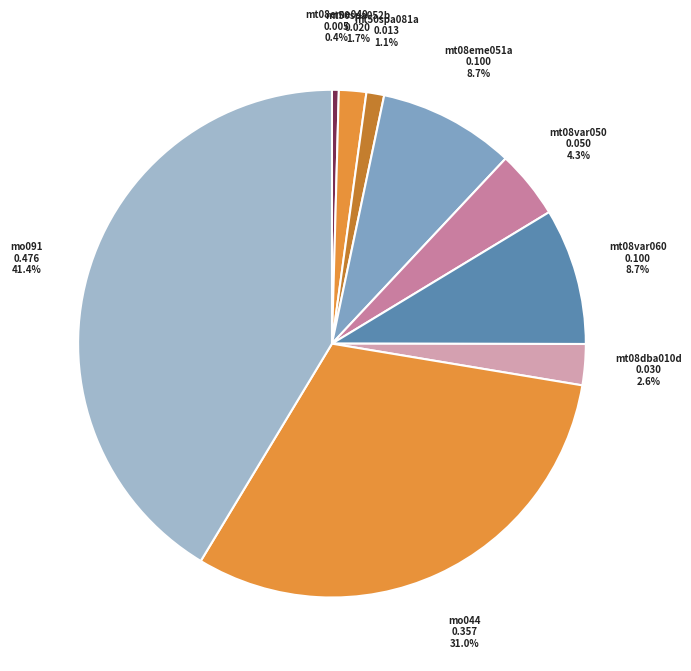

What portion of the pie excludes mt08eme051a?

91.3%